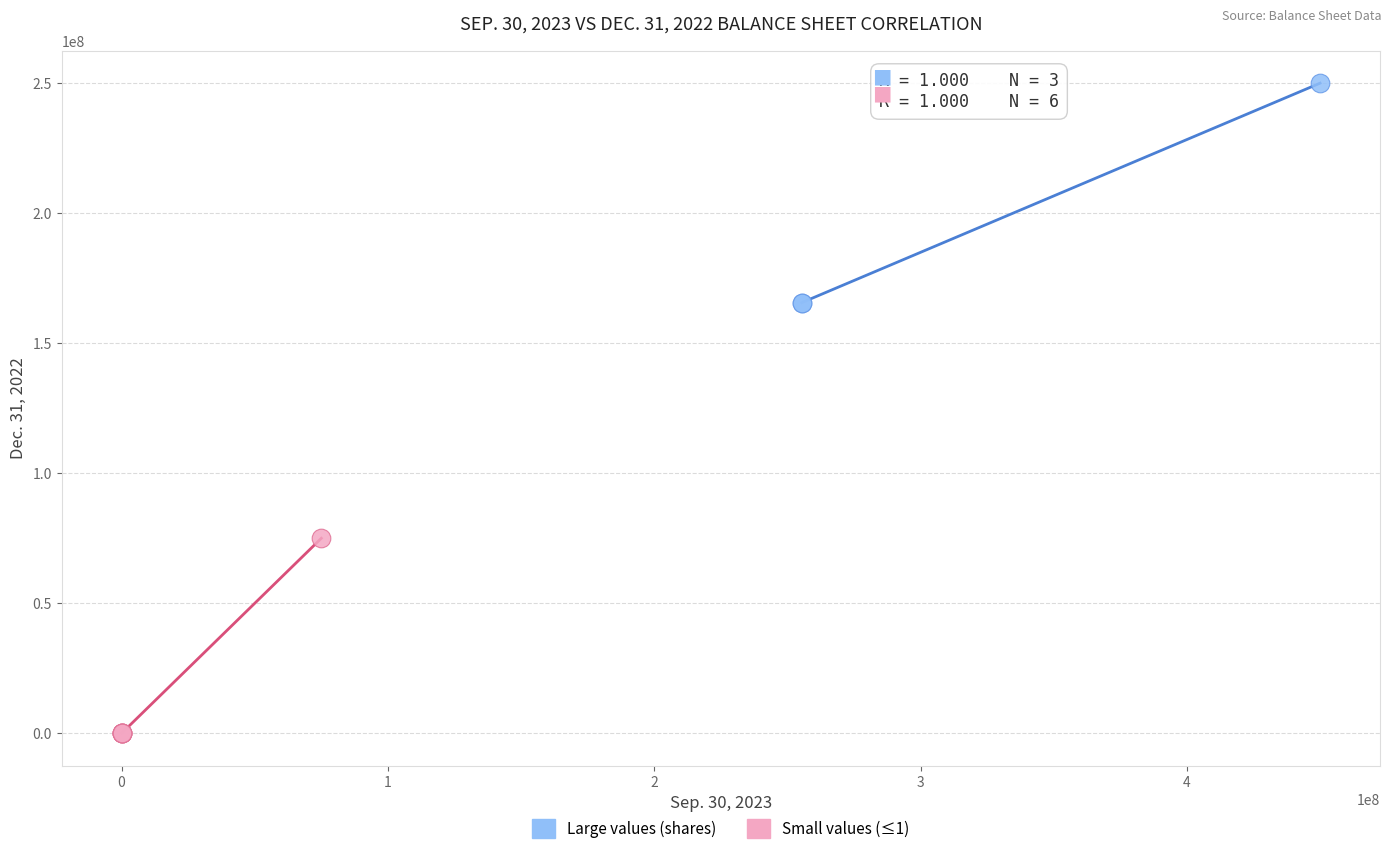

Which series reaches the maximum Y coordinate?

Large values (shares)